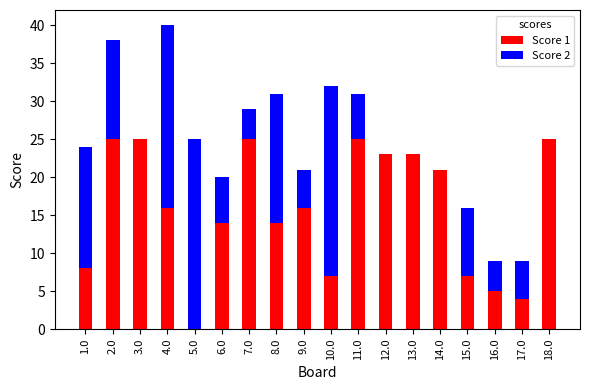

Are the bars horizontal?

No